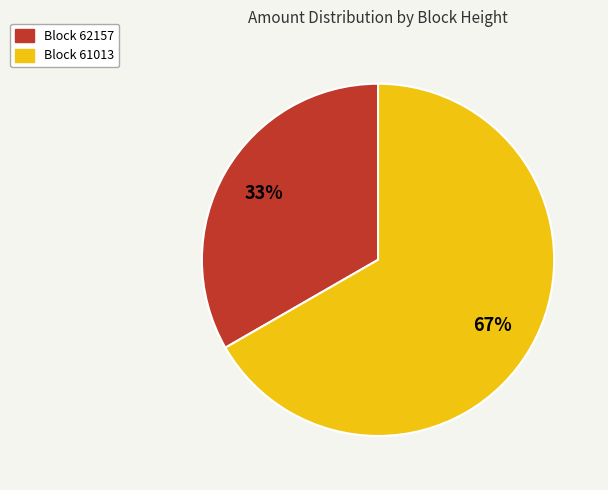

Is there a majority slice in this chart?

Yes